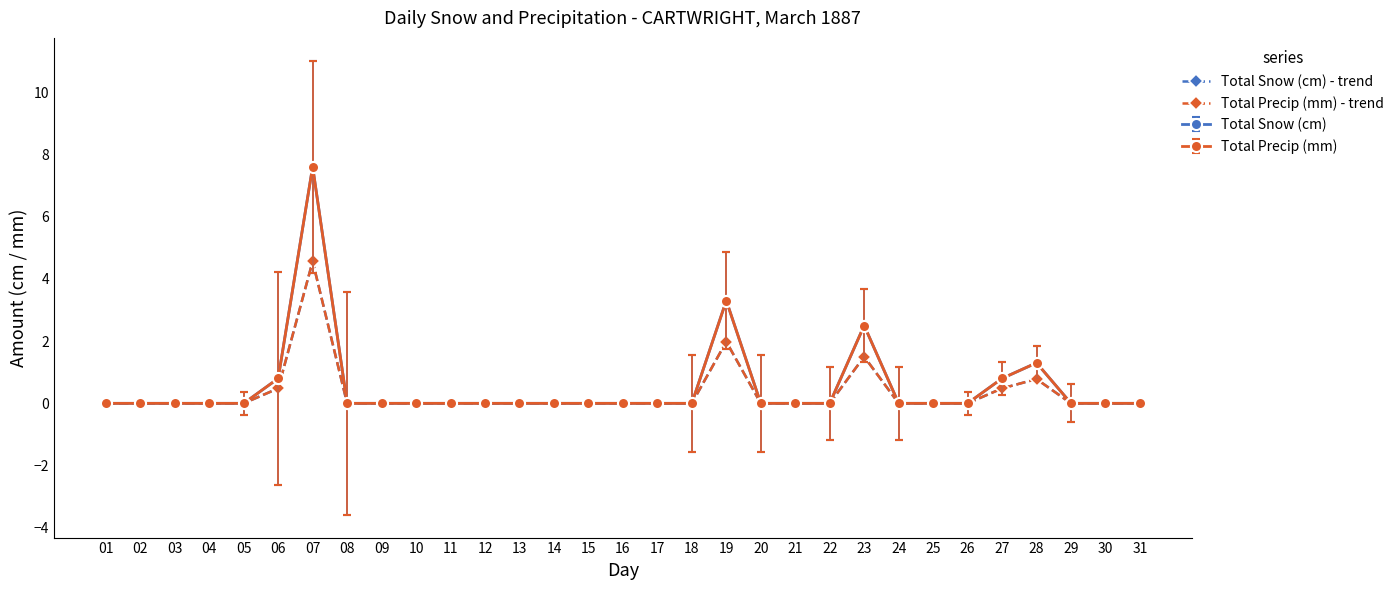

True or false: Total Snow (cm) - trend has more than 1 points higher than both neighbors.

True